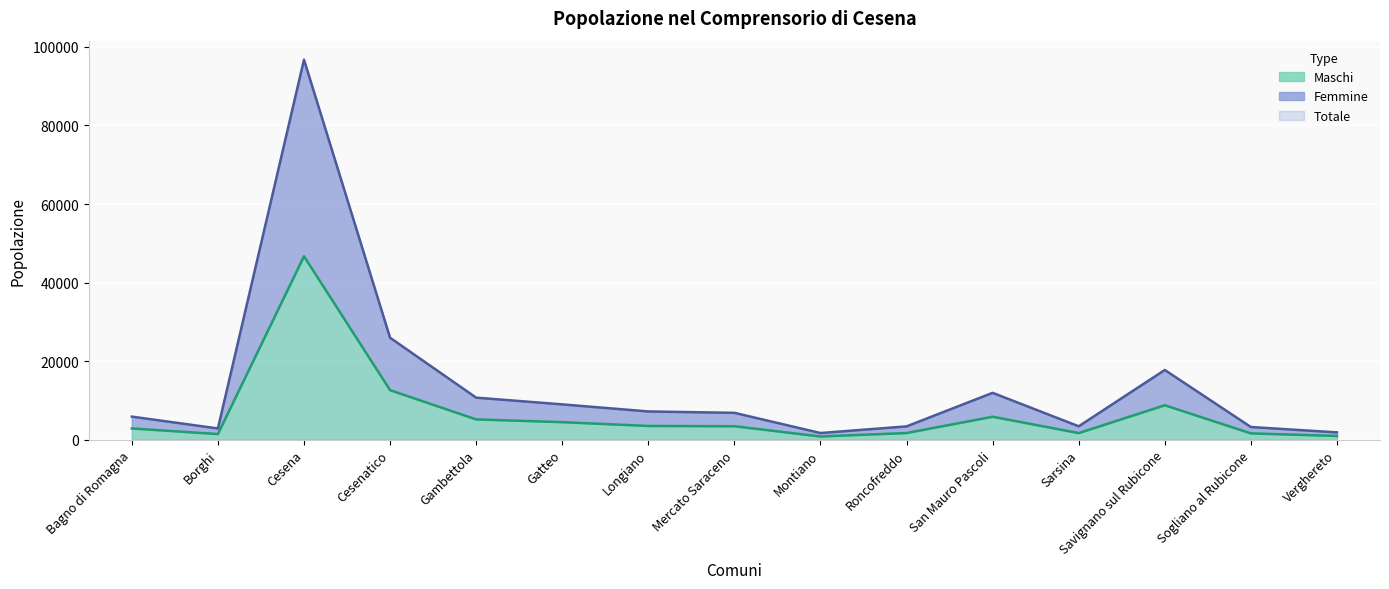

What is the average value of the Maschi (line) series?

6768